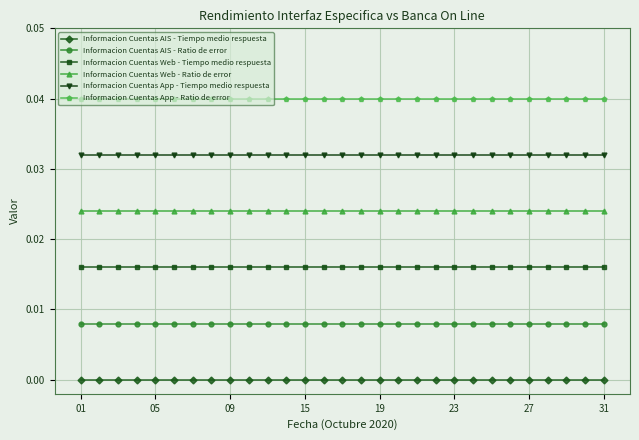

Is this an area chart (filled region under the line)?

No